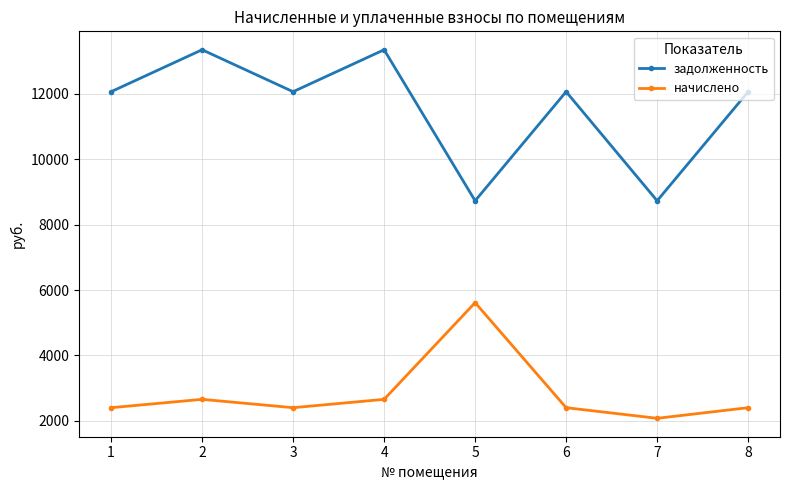

How many interior local peaks does the задолженность series have?

3